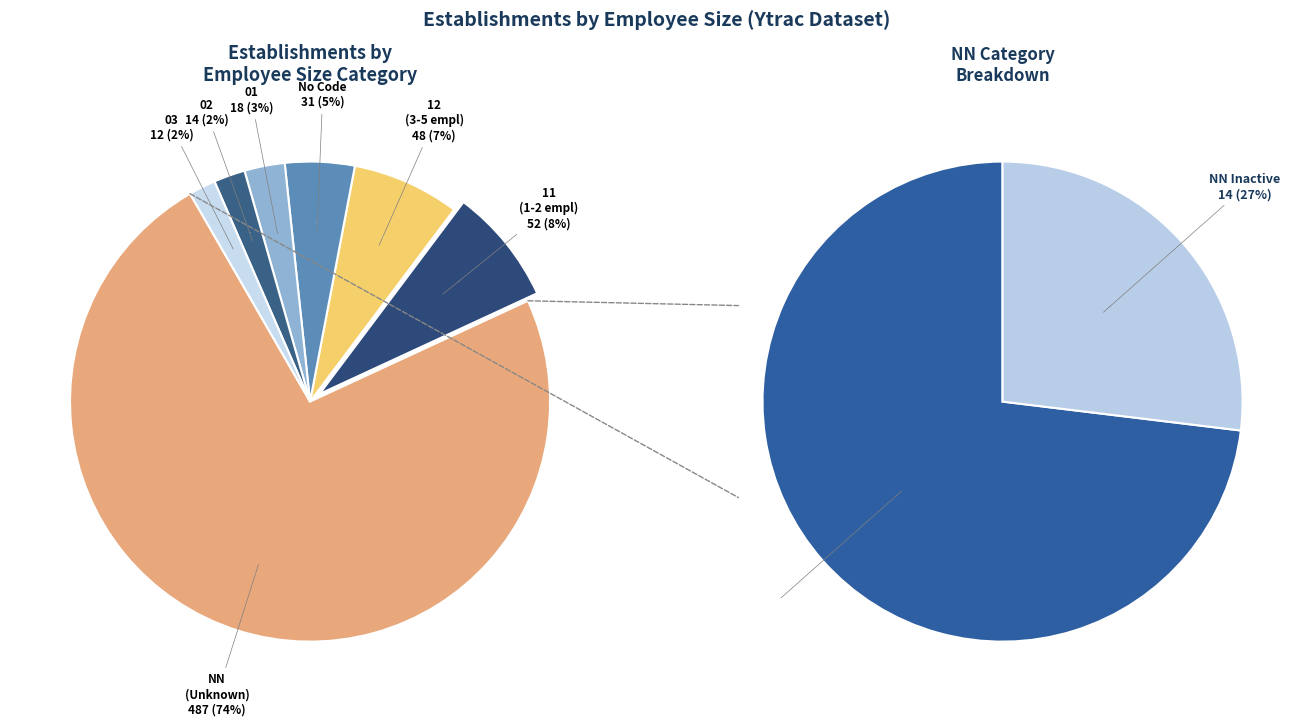

What is the largest slice in the pie chart?

NN